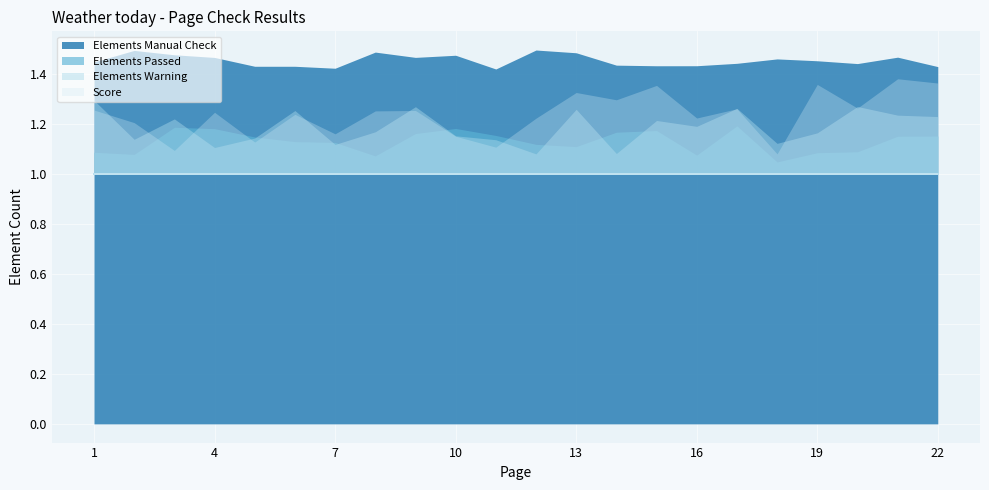

True or false: Elements Manual Check and Score cross at least once.

False